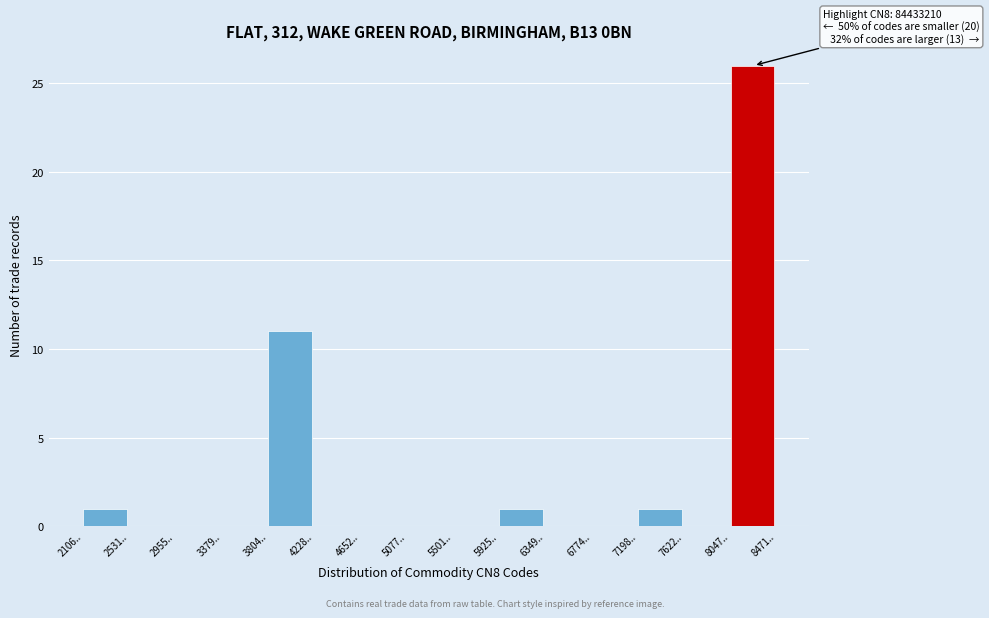

Reading left to right, transcribe all the data shown in this chart.

2106..=1	2531..=0	2955..=0	3379..=0	3804..=11	4228..=0	4652..=0	5077..=0	5501..=0	5925..=1	6349..=0	6774..=0	7198..=1	7622..=0	8047..=26